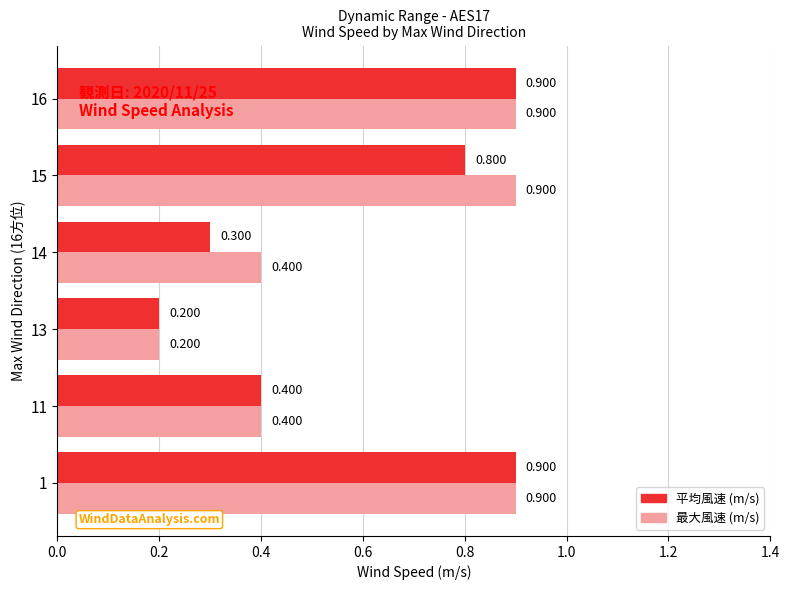

What is the difference between the maximum and minimum values in the 最大風速 (m/s) series?

0.7